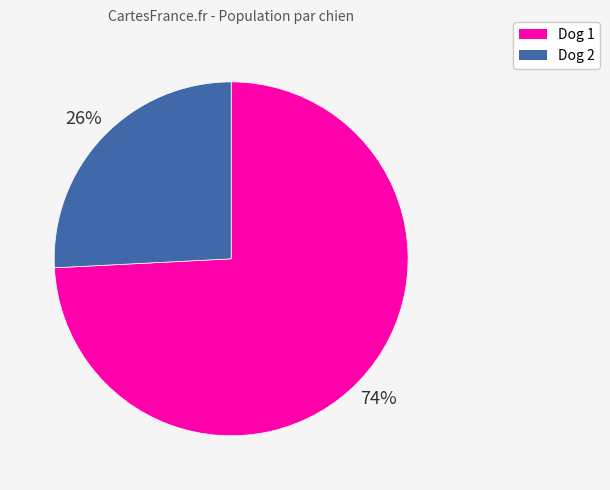

Rank the categories by value from highest to lowest.

Dog 1, Dog 2